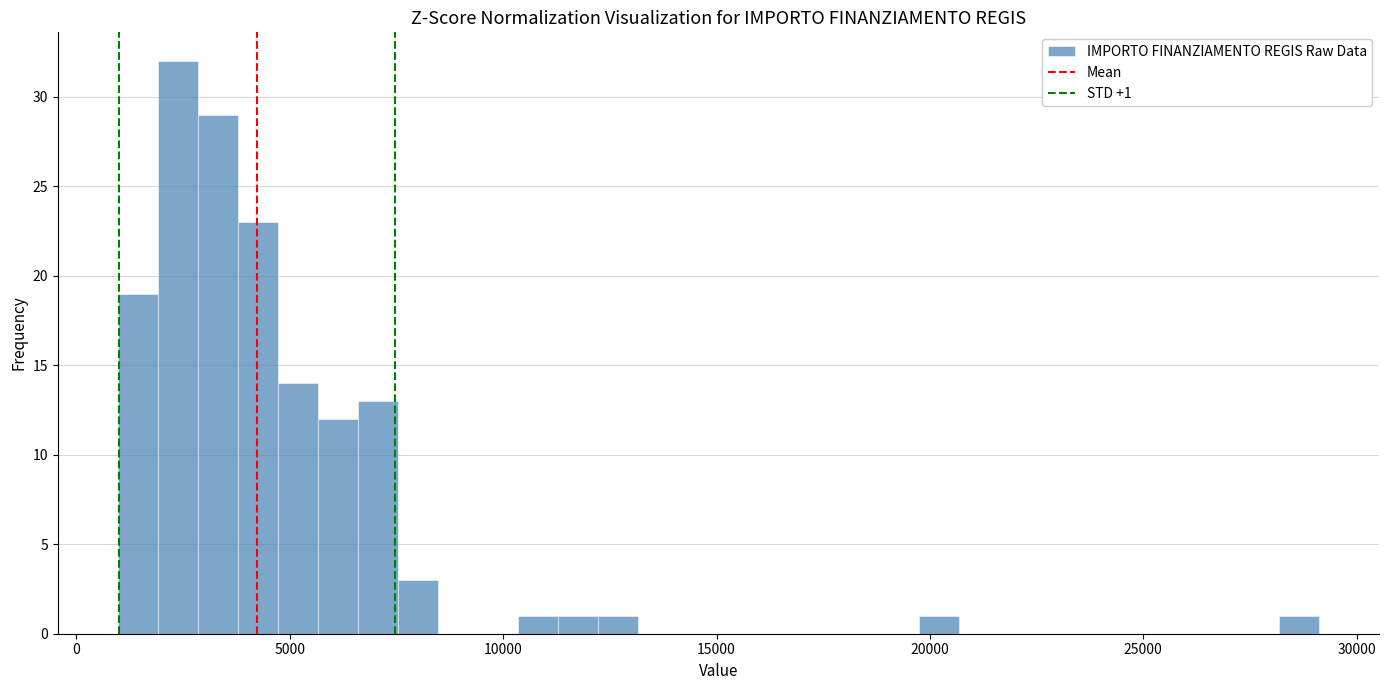

Read against the x-axis, roughly where is the centre of the tallest bar?

2500